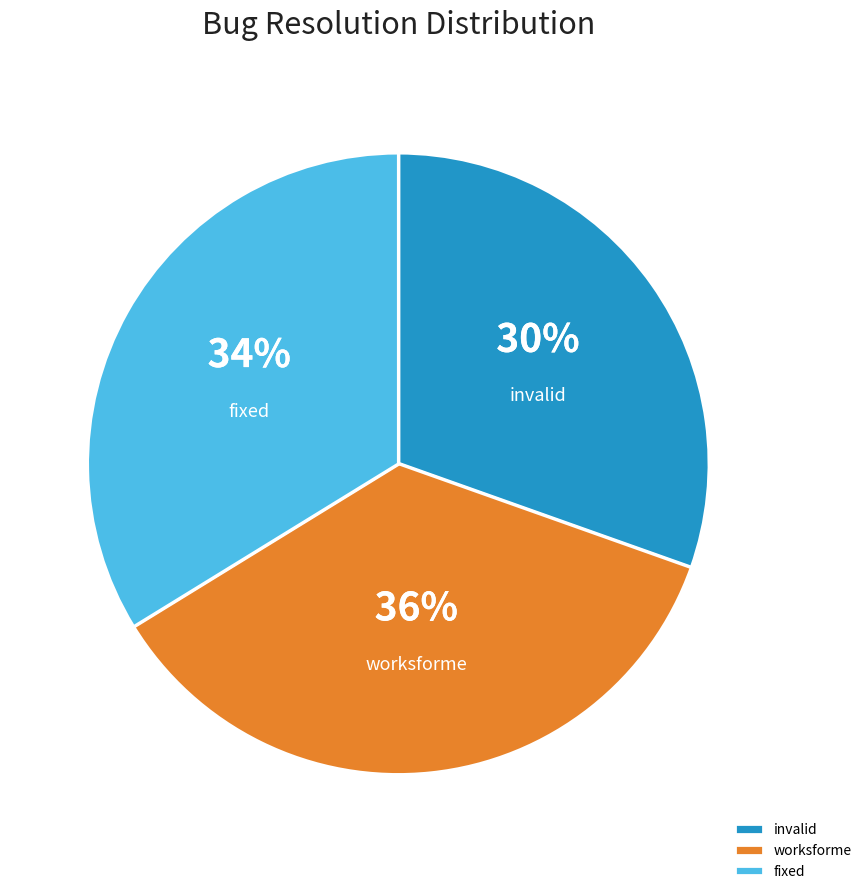

Between fixed and invalid, which is larger?

fixed